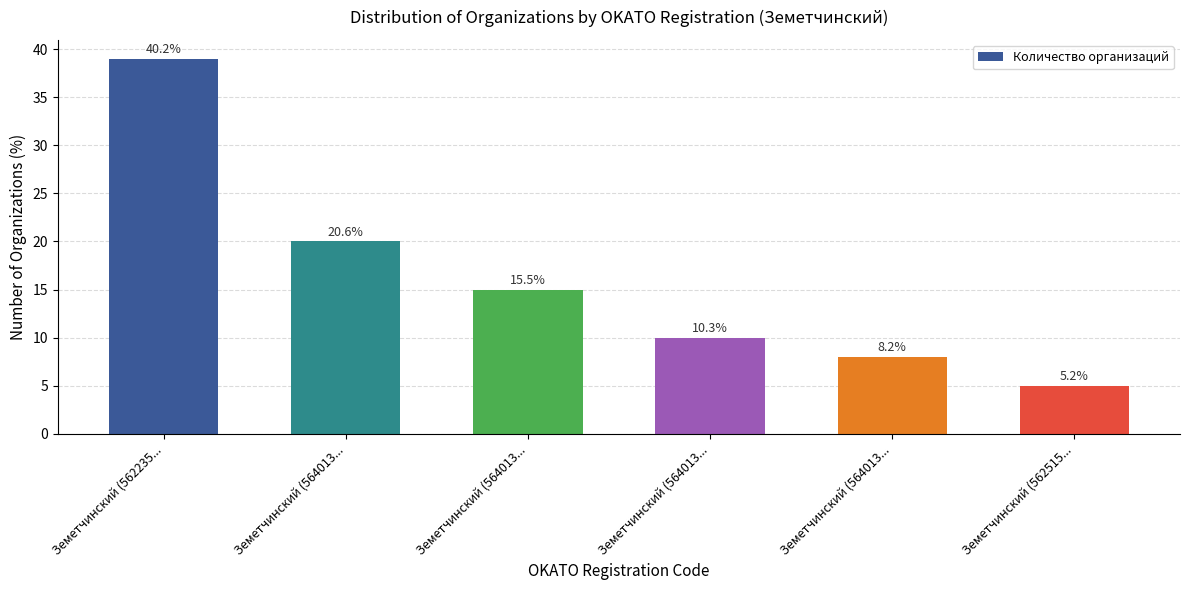

Reading left to right, extract all data points from this chart.

39	20	15	10	8	5